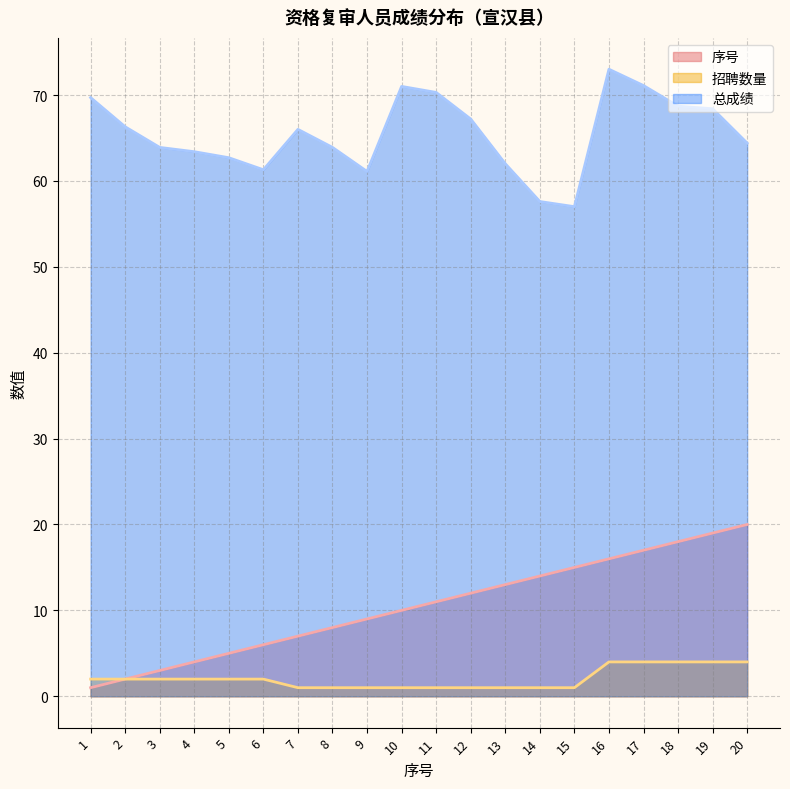

Which category has the highest value across all series?

16